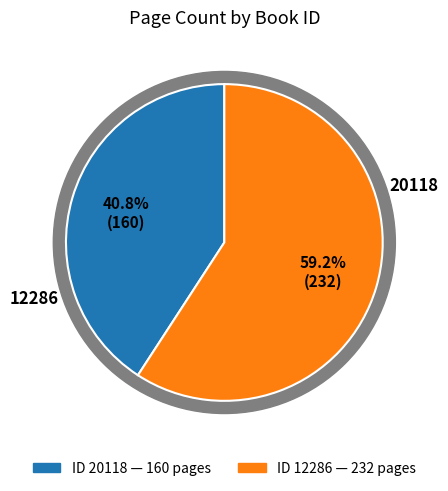

Rank the categories by value from highest to lowest.

12286, 20118